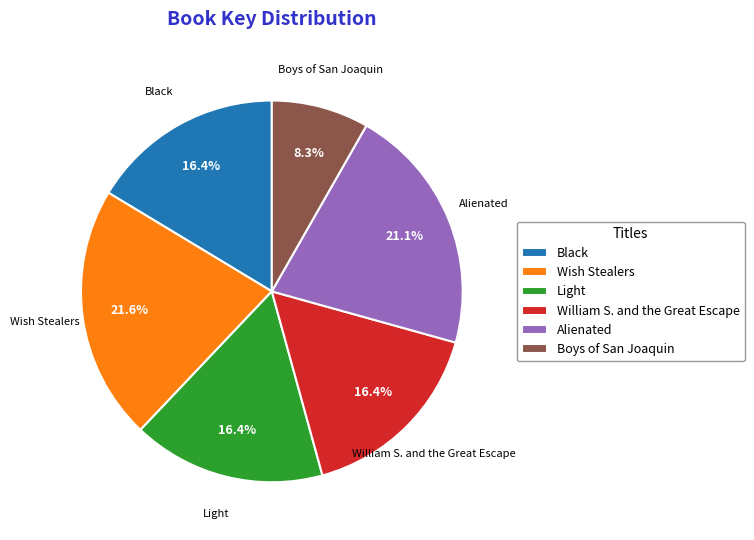

To the nearest percent, what is the difference between the largest and smallest slice percentages?

13%